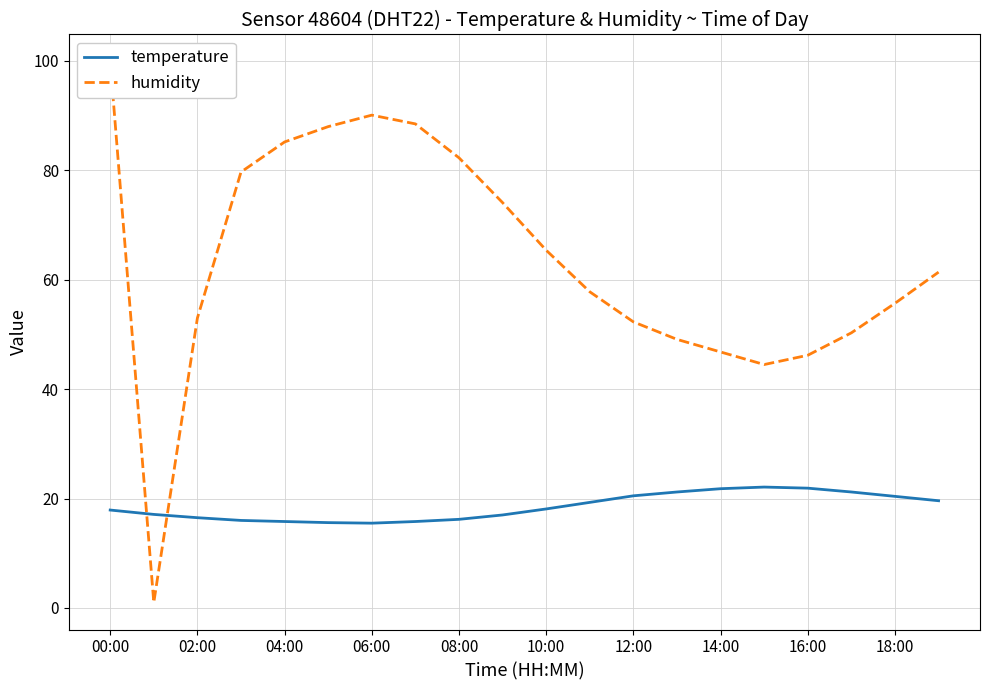

After their last crossing, which series has the higher values: temperature or humidity?

humidity